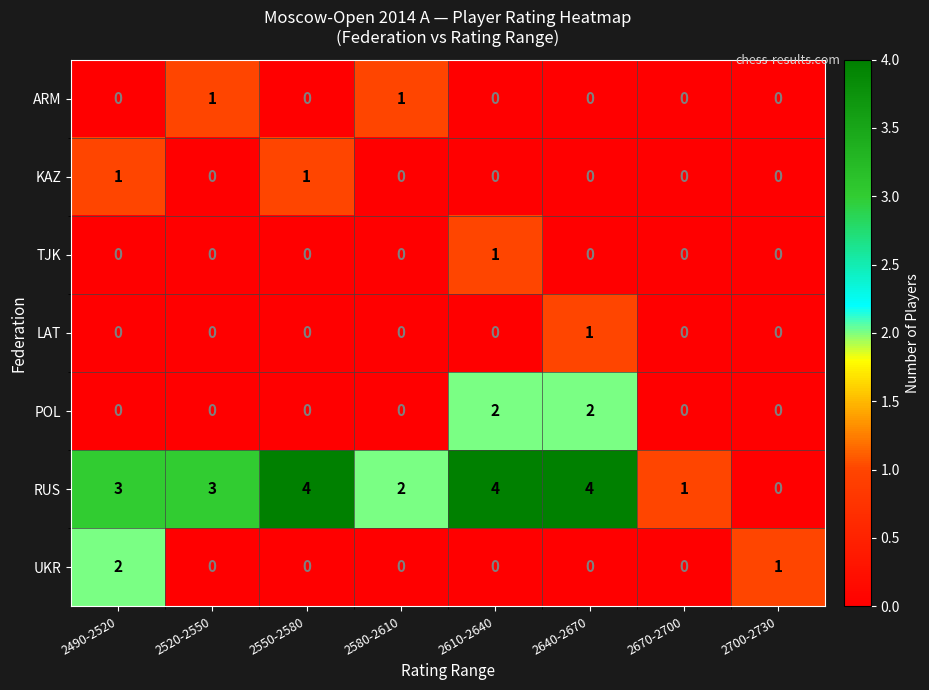

What is the total value across all series at 2610-2640?

7